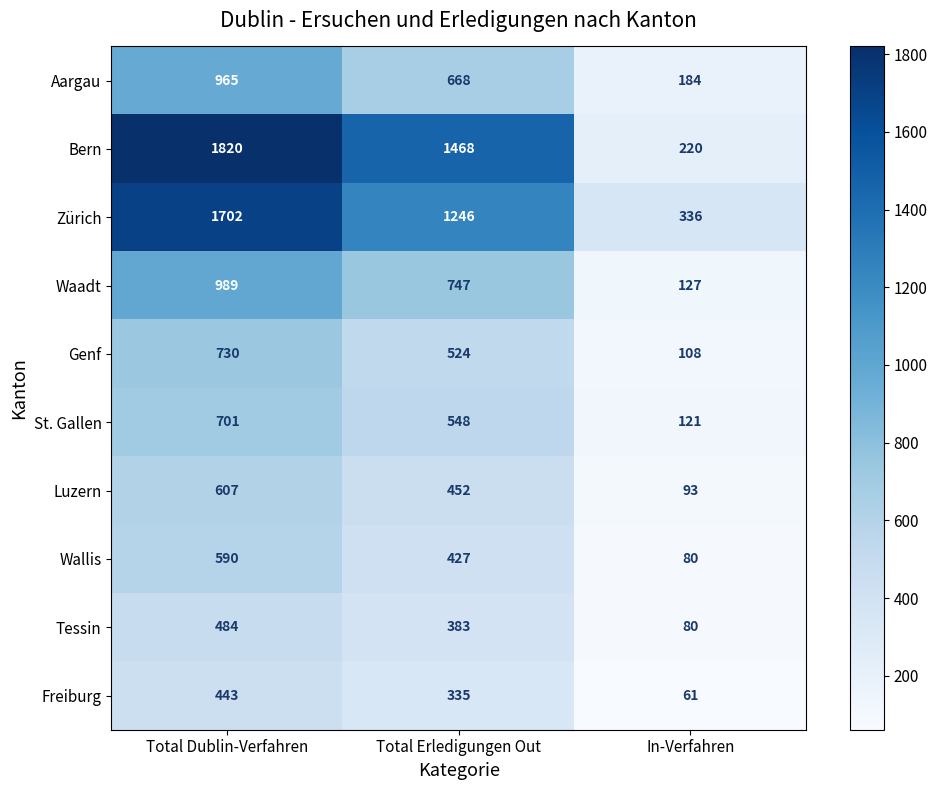

The value of Bern at In-Verfahren is 220. True or false?

True